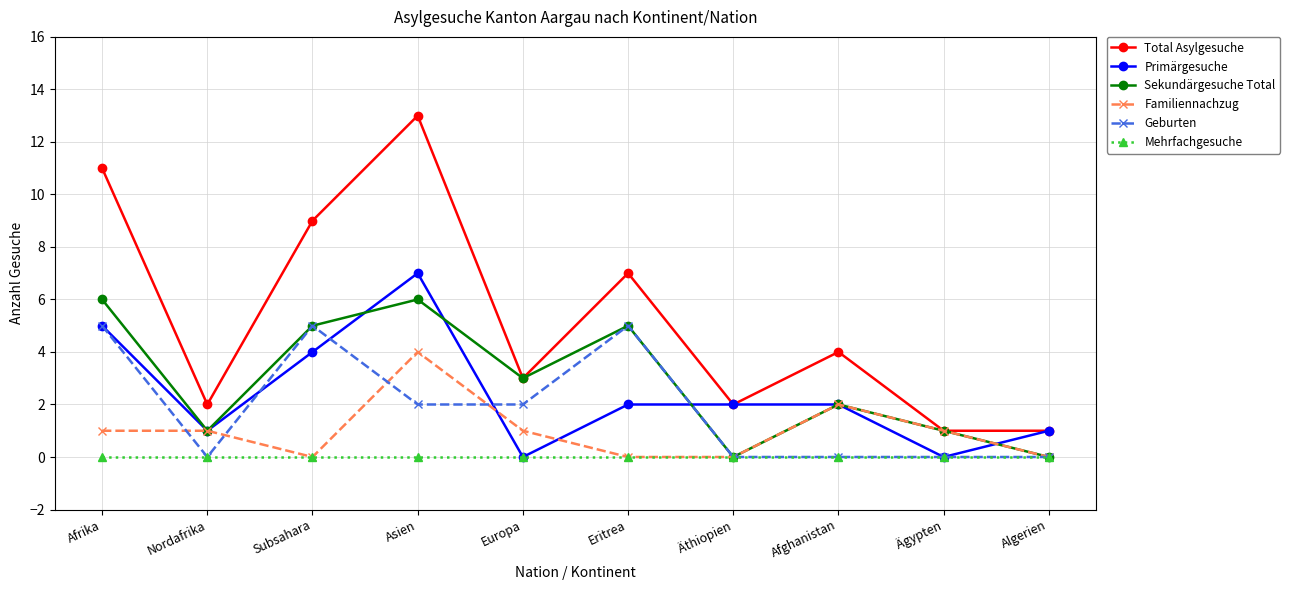

What is the sum of the Primärgesuche values at Asien and Afghanistan?

9